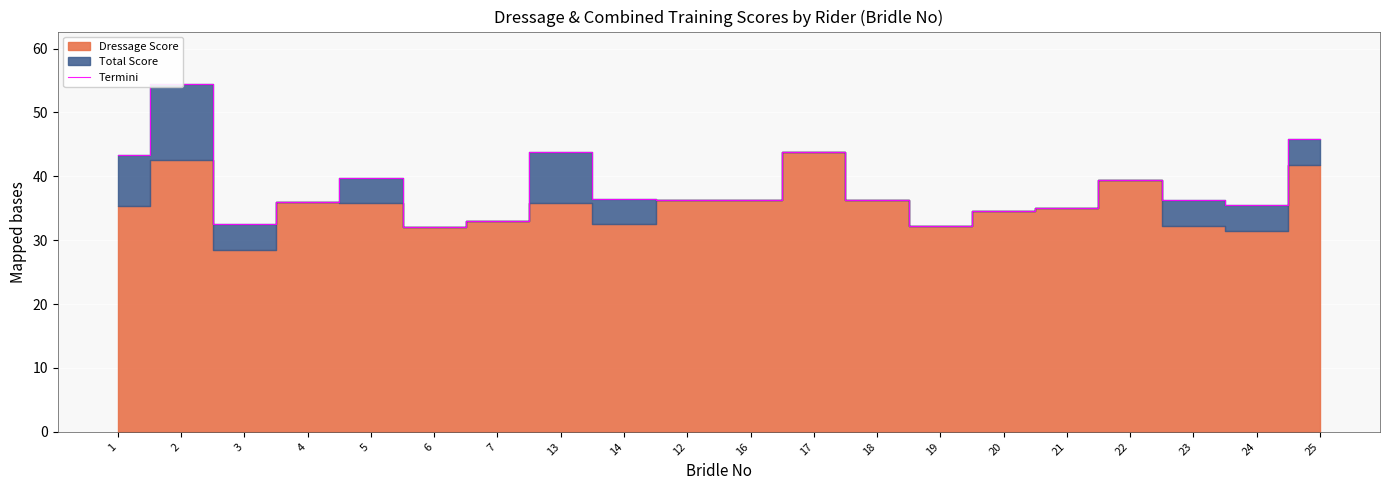

What is the value of the 3rd point from the left?

32.5